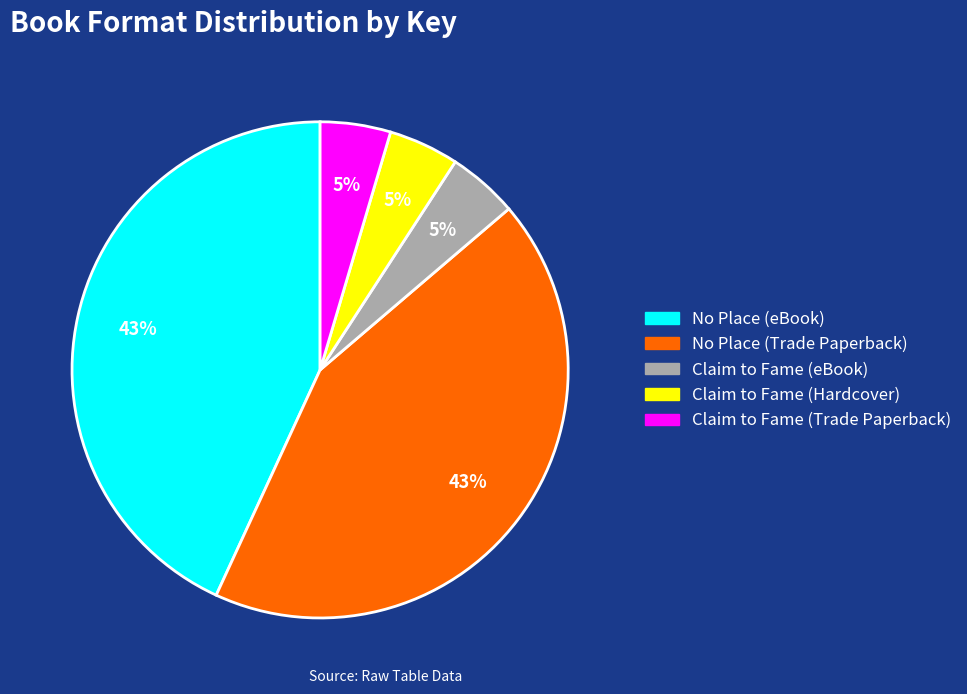

Is it true that No Place (Trade Paperback) is 43% of the pie?

True